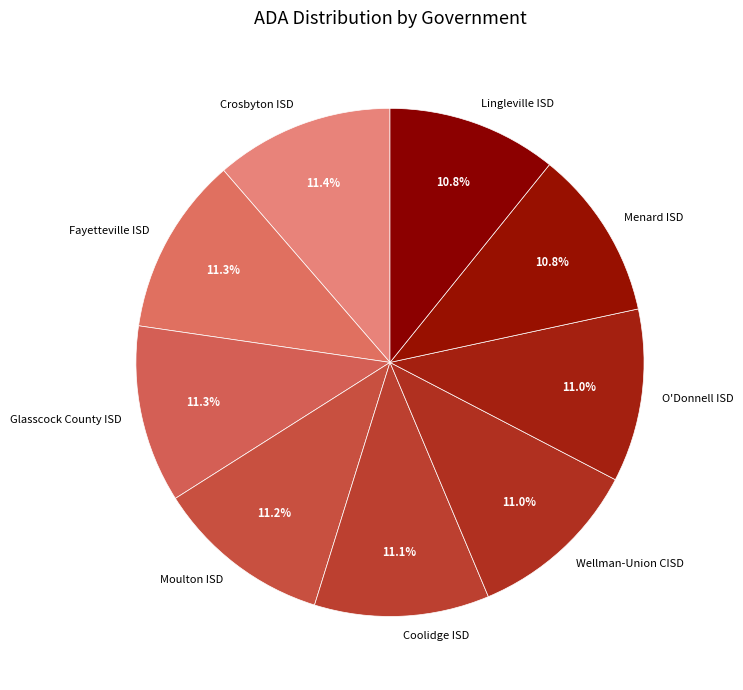

What is the ratio of the value at Fayetteville ISD to the value at Wellman-Union CISD?

1.0